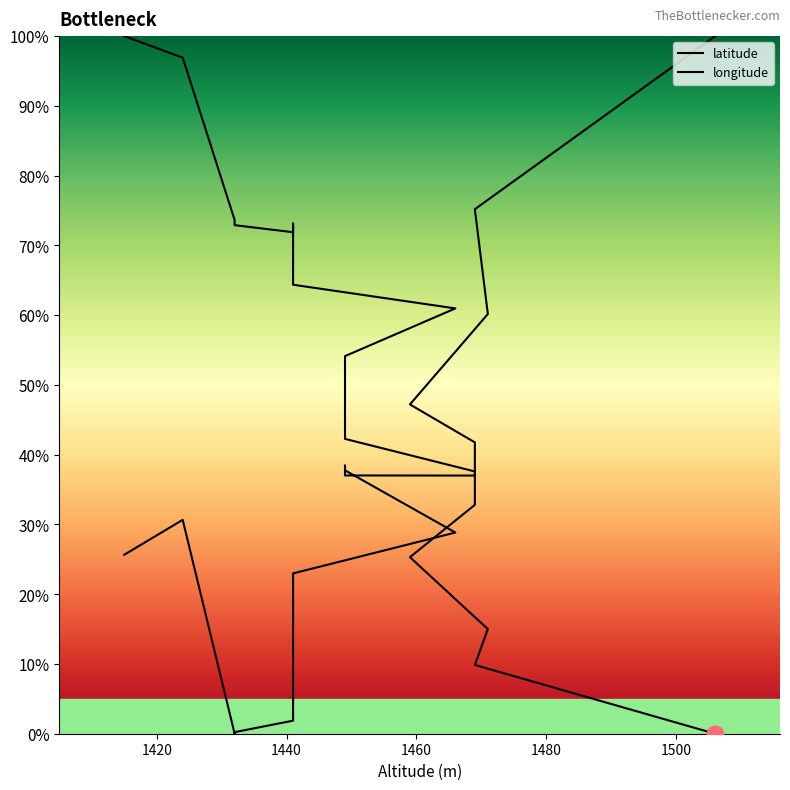

Reading left to right, transcribe all the data shown in this chart.

latitude: 1.0	1.0	0.7	0.7	0.7	0.7	0.7	0.7	0.6	0.6	0.5	0.5	0.5	0.4	0.4	0.3	0.3	0.1	0.1	0.0
longitude: 0.3	0.3	0.0	0.0	0.0	0.0	0.1	0.1	0.2	0.3	0.4	0.4	0.4	0.4	0.4	0.4	0.5	0.6	0.8	1.0